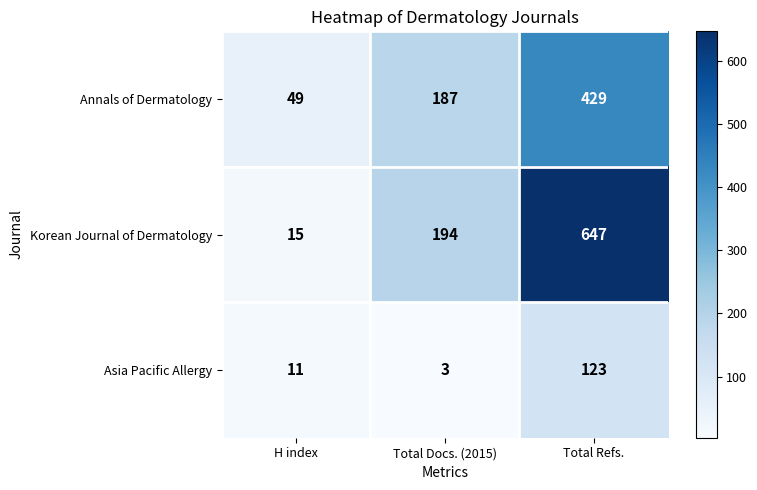

Rank the series by their average value, from highest to lowest.

Korean Journal of Dermatology, Annals of Dermatology, Asia Pacific Allergy